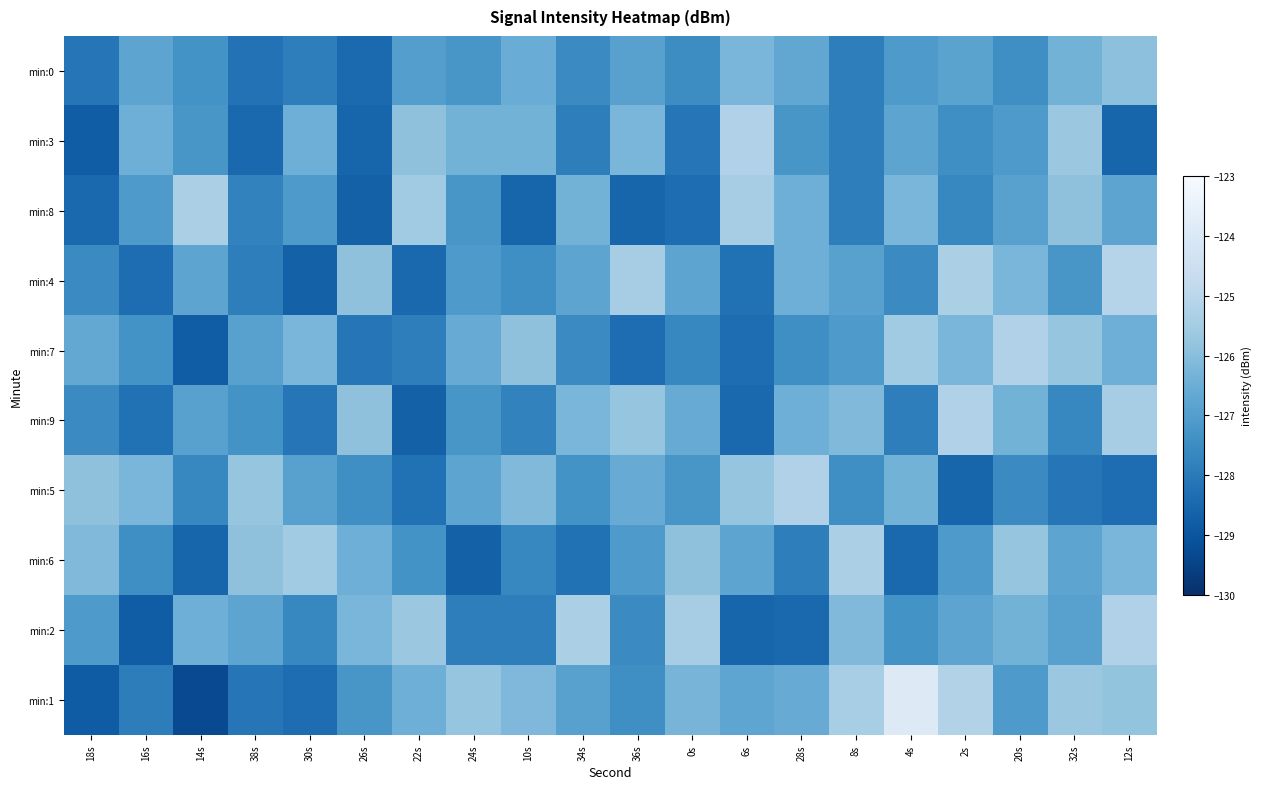

Reading right to left, list all the values displayed in this chart.

min:0: 12s=-125.9	32s=-126.3	20s=-127.5	2s=-126.8	4s=-127.1	8s=-127.9	28s=-126.7	6s=-126.2	0s=-127.5	36s=-126.9	34s=-127.6	10s=-126.5	24s=-127.2	22s=-127.0	26s=-128.4	30s=-127.9	38s=-128.2	14s=-127.3	16s=-126.8	18s=-128.1
min:3: 12s=-128.6	32s=-125.7	20s=-127.1	2s=-127.5	4s=-126.8	8s=-127.9	28s=-127.2	6s=-125.2	0s=-128.1	36s=-126.2	34s=-127.9	10s=-126.3	24s=-126.3	22s=-125.9	26s=-128.6	30s=-126.5	38s=-128.4	14s=-127.2	16s=-126.5	18s=-128.8
min:8: 12s=-126.8	32s=-125.9	20s=-126.9	2s=-127.7	4s=-126.2	8s=-127.9	28s=-126.5	6s=-125.5	0s=-128.3	36s=-128.6	34s=-126.3	10s=-128.6	24s=-127.2	22s=-125.6	26s=-128.7	30s=-127.1	38s=-127.8	14s=-125.3	16s=-127.1	18s=-128.4
min:4: 12s=-125.1	32s=-127.2	20s=-126.2	2s=-125.3	4s=-127.6	8s=-126.9	28s=-126.5	6s=-128.2	0s=-126.8	36s=-125.5	34s=-126.8	10s=-127.5	24s=-127.1	22s=-128.4	26s=-125.9	30s=-128.7	38s=-127.9	14s=-126.8	16s=-128.3	18s=-127.6
min:7: 12s=-126.5	32s=-125.8	20s=-125.2	2s=-126.2	4s=-125.6	8s=-127.1	28s=-127.5	6s=-128.3	0s=-127.7	36s=-128.3	34s=-127.6	10s=-125.9	24s=-126.6	22s=-127.9	26s=-128.1	30s=-126.2	38s=-126.9	14s=-128.8	16s=-127.3	18s=-126.7
min:9: 12s=-125.5	32s=-127.7	20s=-126.3	2s=-125.2	4s=-127.9	8s=-126.1	28s=-126.5	6s=-128.4	0s=-126.6	36s=-125.8	34s=-126.2	10s=-127.8	24s=-127.2	22s=-128.7	26s=-125.9	30s=-128.1	38s=-127.3	14s=-126.9	16s=-128.2	18s=-127.6
min:5: 12s=-128.3	32s=-128.1	20s=-127.6	2s=-128.6	4s=-126.3	8s=-127.5	28s=-125.2	6s=-125.8	0s=-127.2	36s=-126.6	34s=-127.3	10s=-126.1	24s=-126.8	22s=-128.2	26s=-127.5	30s=-126.9	38s=-125.8	14s=-127.7	16s=-126.2	18s=-125.9
min:6: 12s=-126.2	32s=-126.8	20s=-125.8	2s=-127.1	4s=-128.4	8s=-125.3	28s=-127.9	6s=-126.8	0s=-125.9	36s=-127.1	34s=-128.2	10s=-127.7	24s=-128.7	22s=-127.3	26s=-126.5	30s=-125.6	38s=-125.9	14s=-128.6	16s=-127.5	18s=-126.1
min:2: 12s=-125.2	32s=-126.9	20s=-126.3	2s=-126.8	4s=-127.3	8s=-126.1	28s=-128.4	6s=-128.6	0s=-125.5	36s=-127.6	34s=-125.3	10s=-127.9	24s=-127.9	22s=-125.7	26s=-126.2	30s=-127.7	38s=-126.8	14s=-126.5	16s=-128.8	18s=-127.1
min:1: 12s=-125.8	32s=-125.7	20s=-127.1	2s=-125.2	4s=-123.9	8s=-125.4	28s=-126.6	6s=-126.8	0s=-126.3	36s=-127.5	34s=-126.9	10s=-126.2	24s=-125.8	22s=-126.5	26s=-127.2	30s=-128.3	38s=-128.1	14s=-129.3	16s=-127.9	18s=-128.8